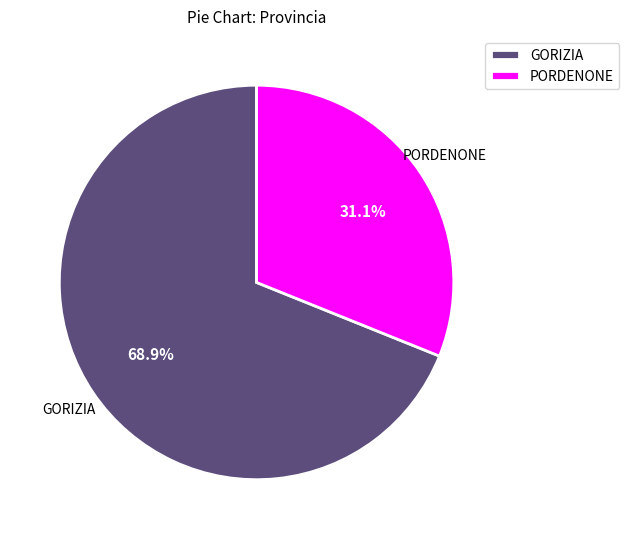

Which slice is the largest?

GORIZIA